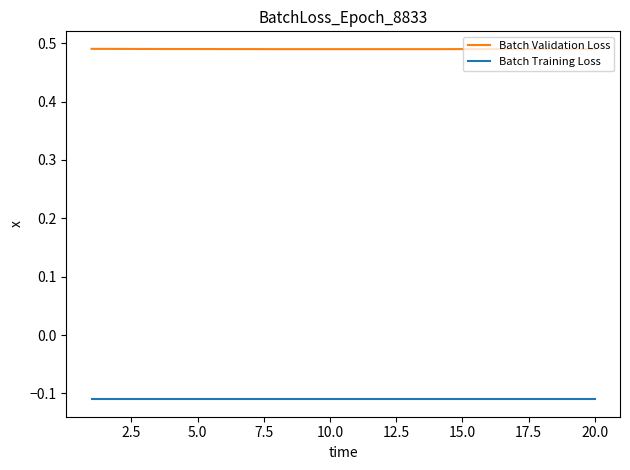

List the series in order of their peak value, highest first.

Batch Validation Loss, Batch Training Loss